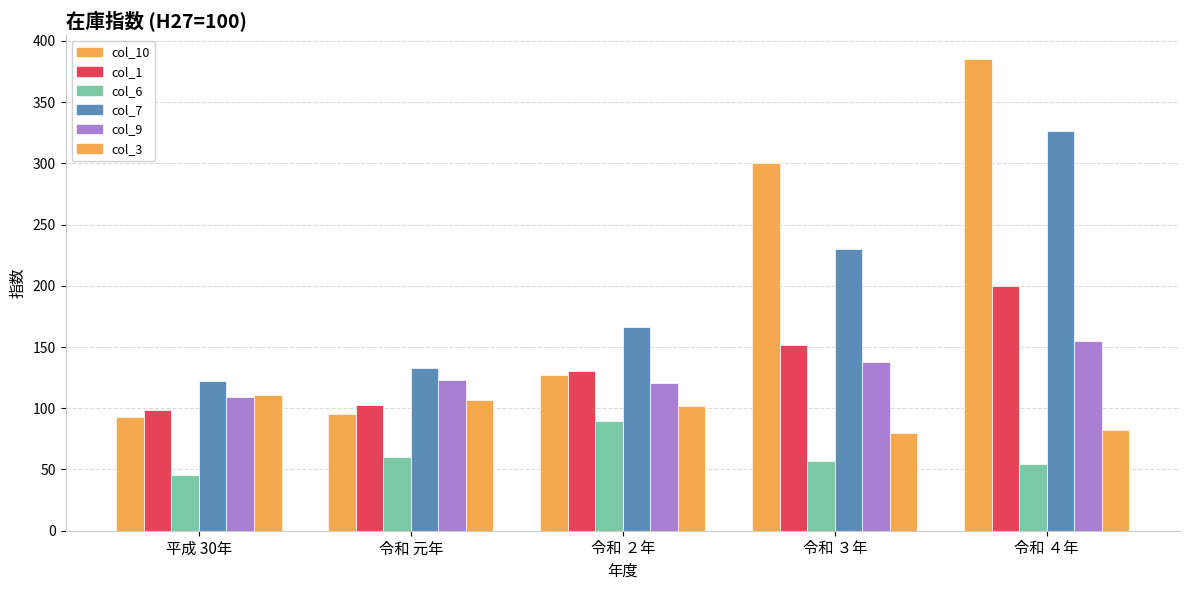

What is the sum of all col_3 values?

479.9